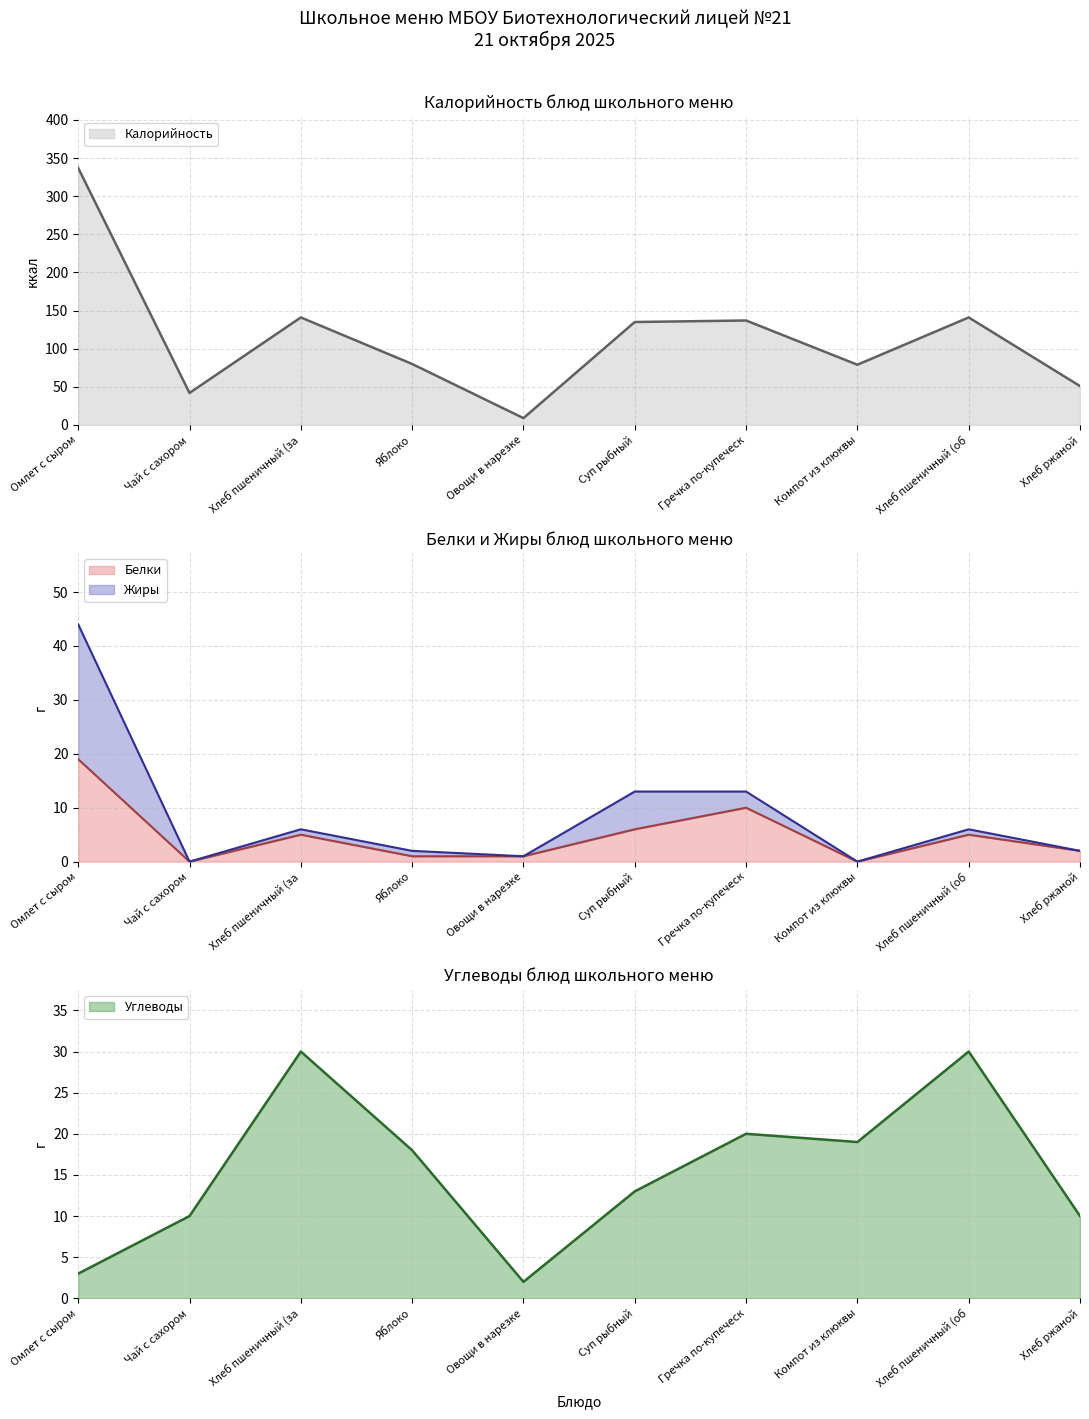

True or false: Жиры and Белки cross at least once.

False